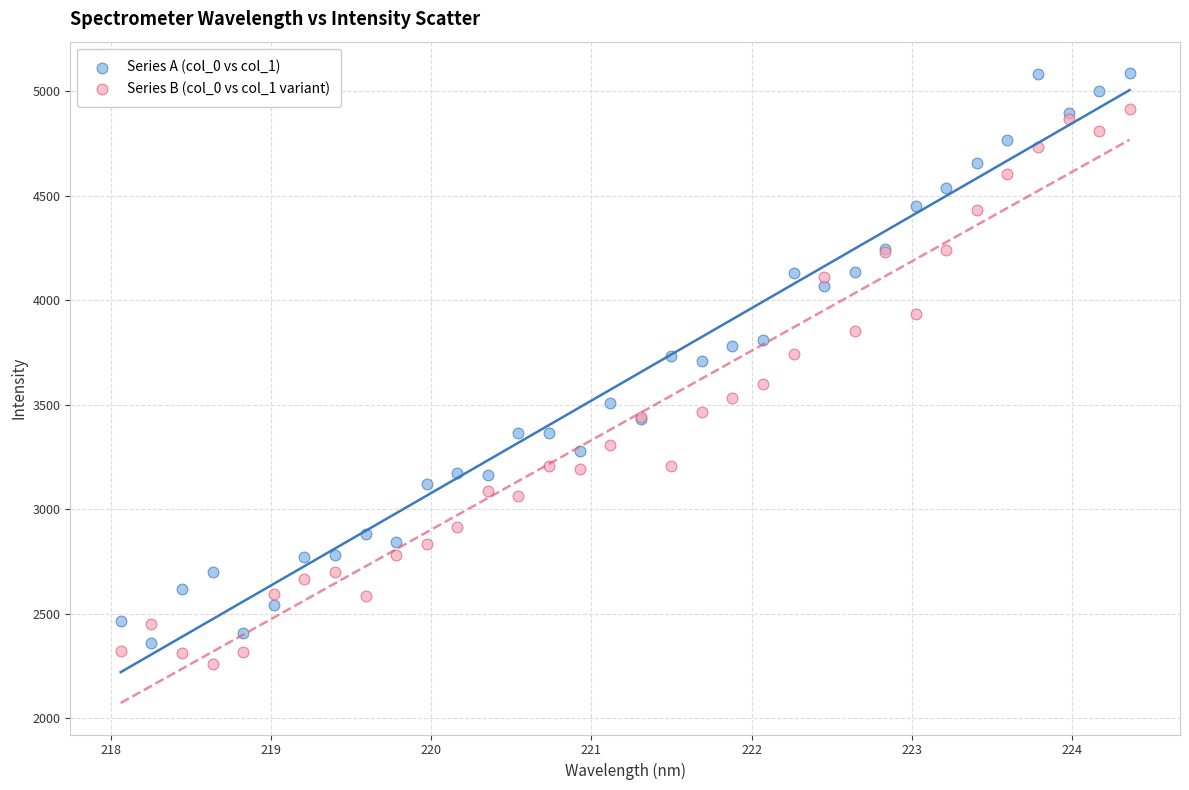

What are all the series names shown in the legend?

Series A (col_0 vs col_1), Series B (col_0 vs col_1 variant)